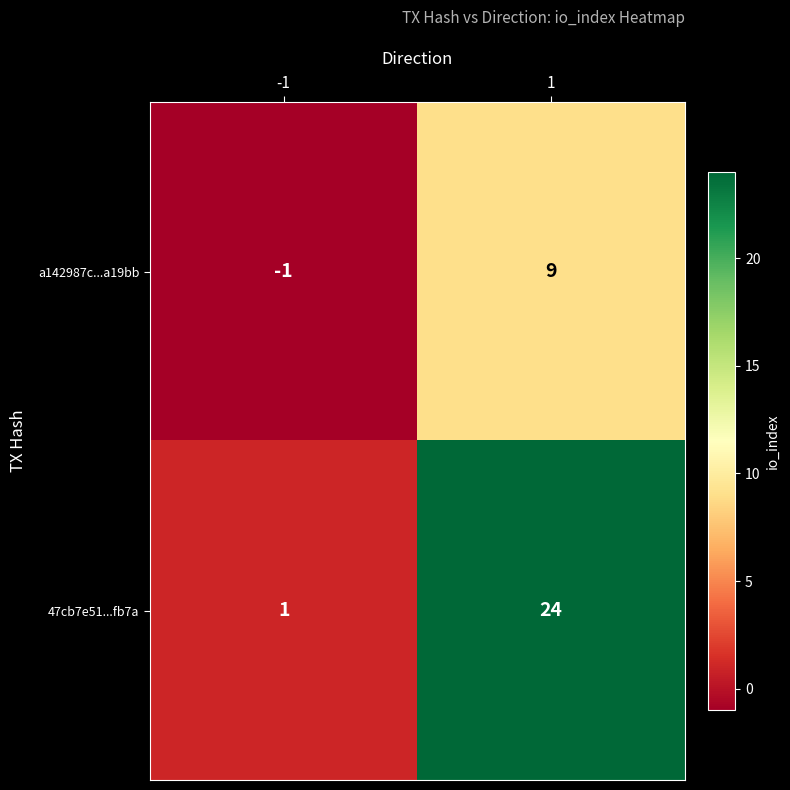

How many categories are shown in the chart?

2